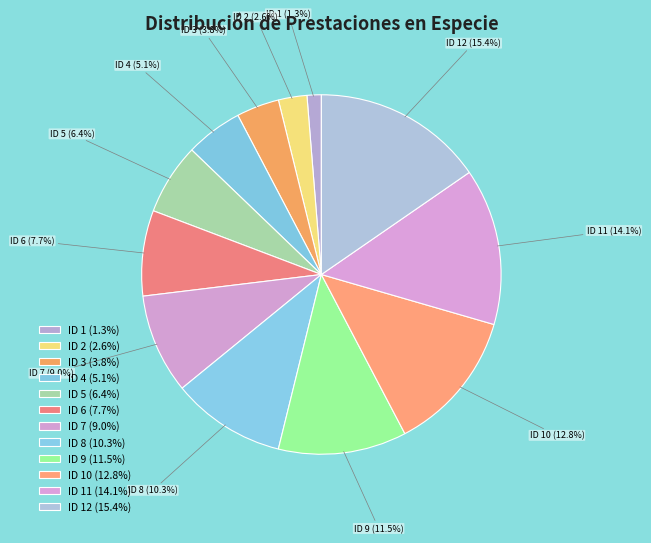

To the nearest percent, what is the average slice percentage?

8%